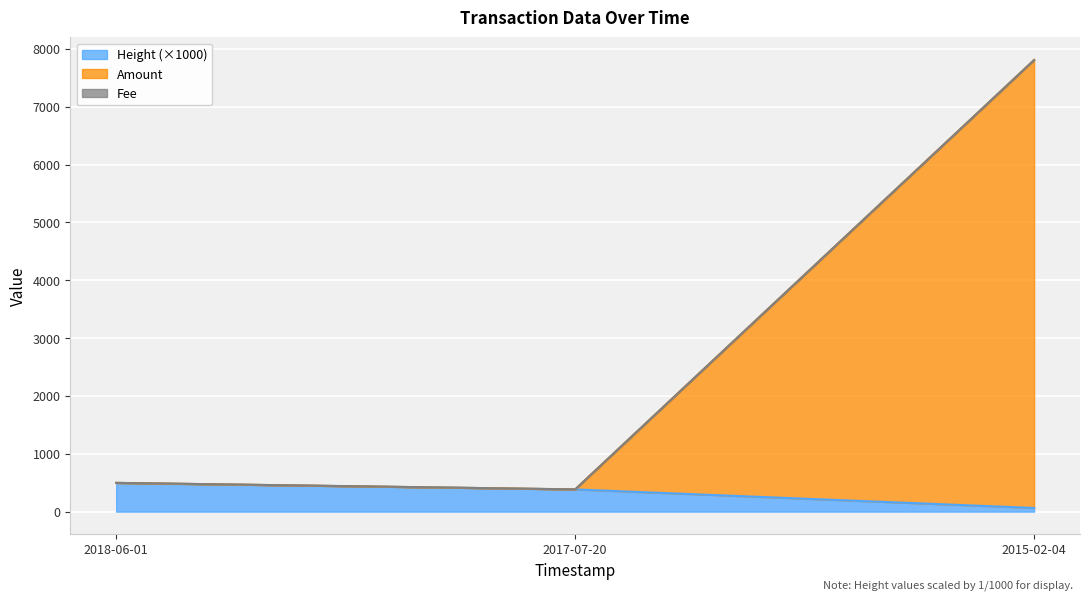

What is the highest value of the Height (×1000) series?

496.7